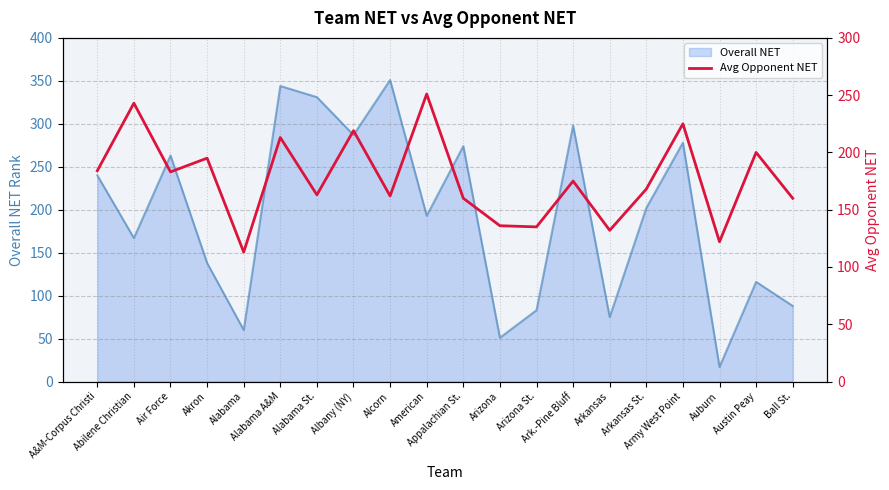

At which label does the data first exceed 175?

A&M-Corpus Christi